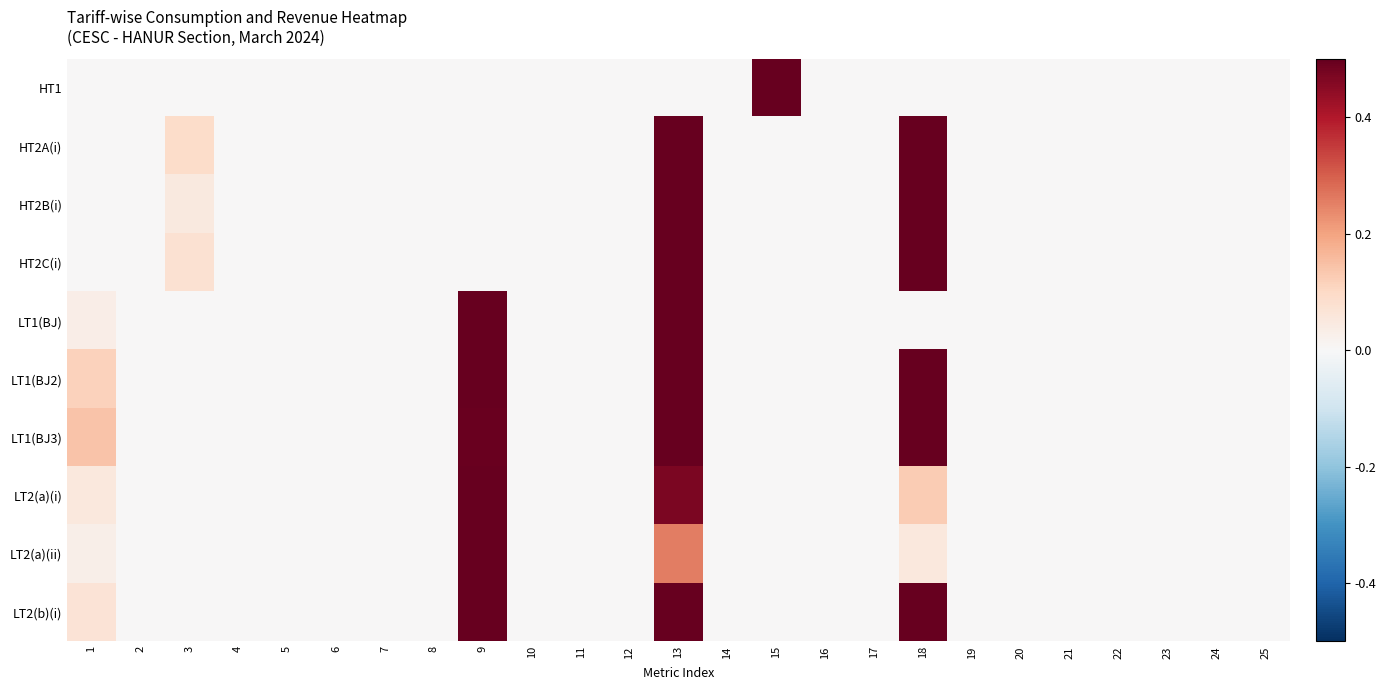

Which has a higher value, 18 or 12?

18